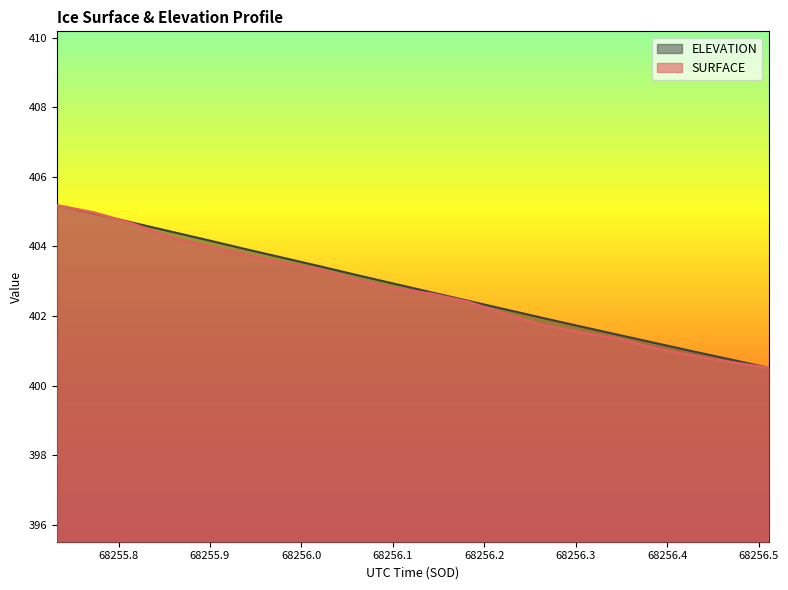

Which series has the widest spread of values?

SURFACE